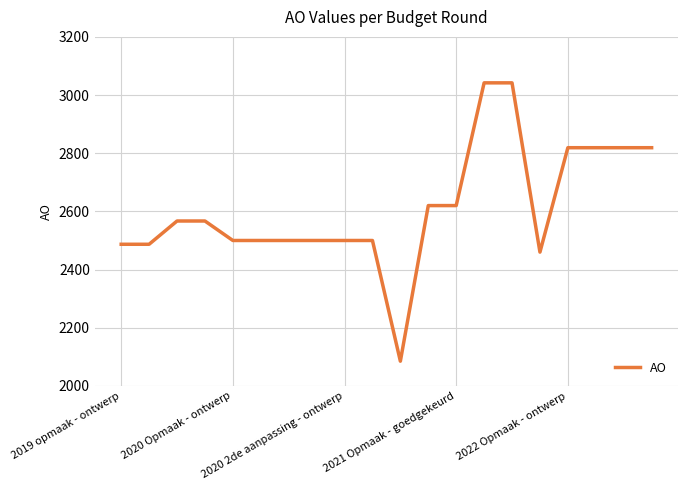

What is the greatest value displayed?

3042